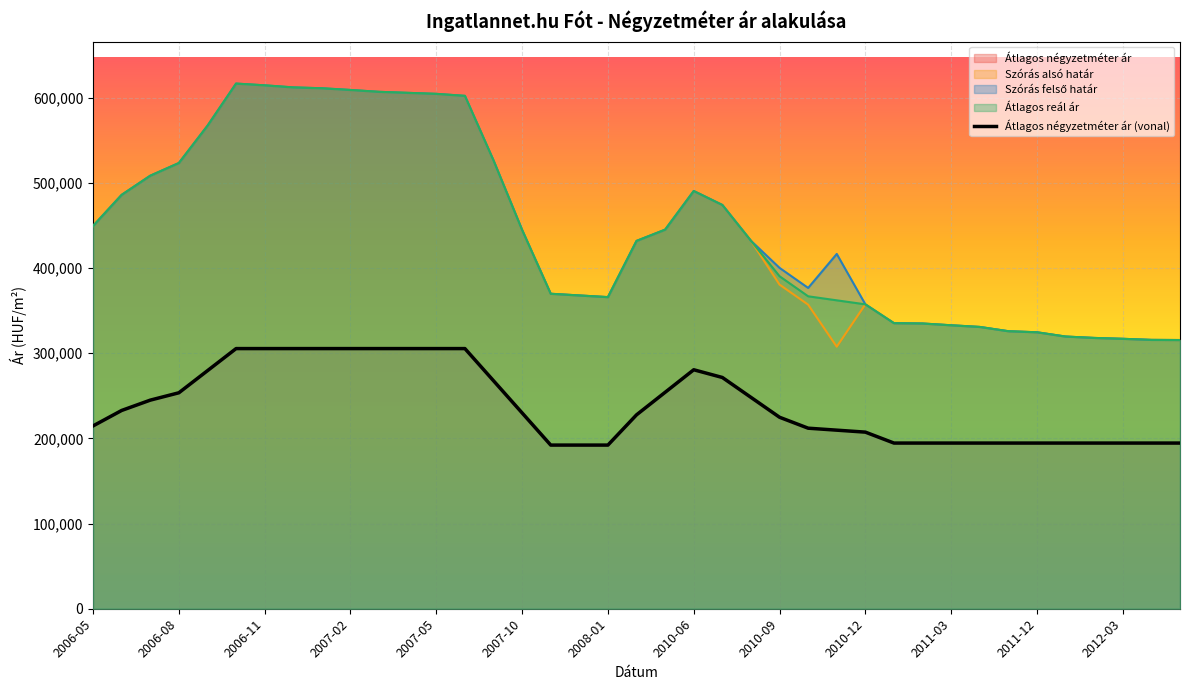

True or false: the data has more than 2 interior local peaks.

False